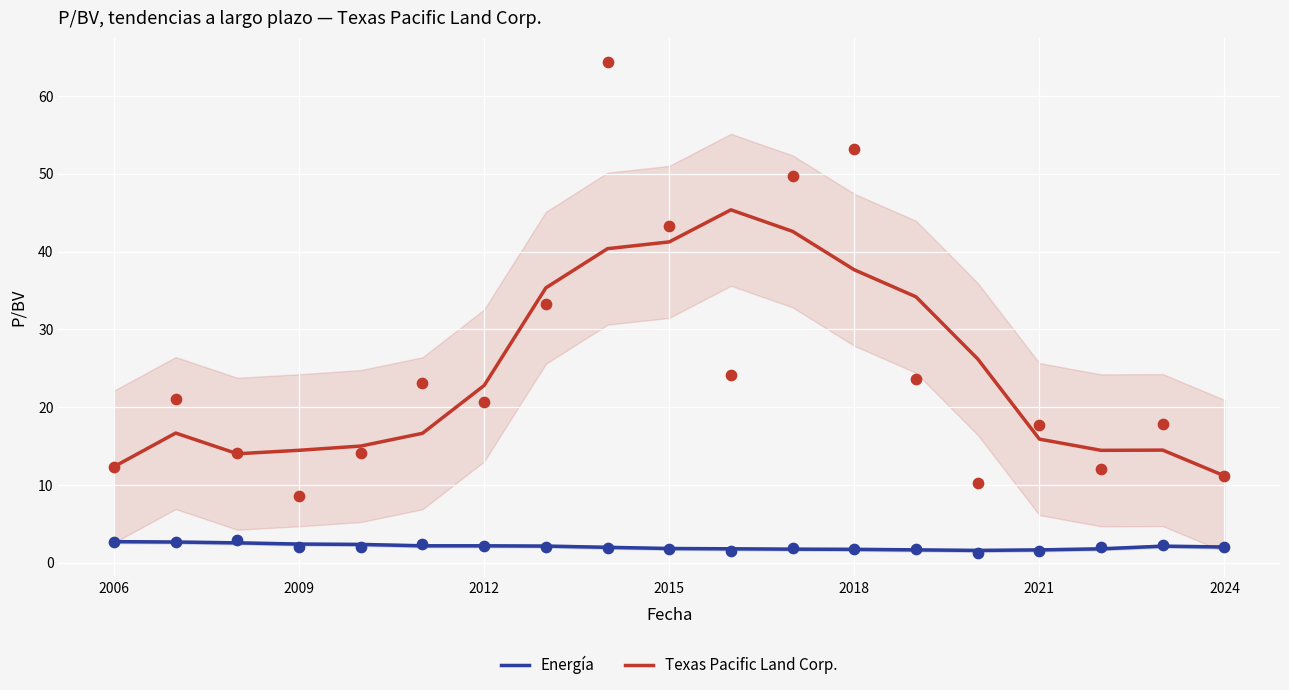

Which series has the largest total across all categories?

Texas Pacific Land Corp.